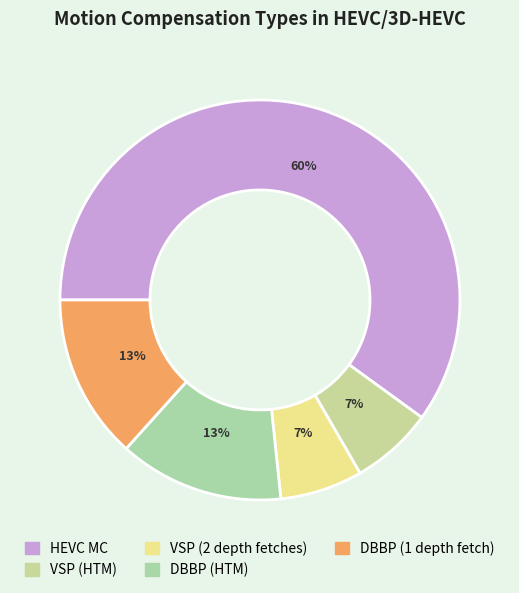

Is it true that VSP (HTM) is 1% of the pie?

False